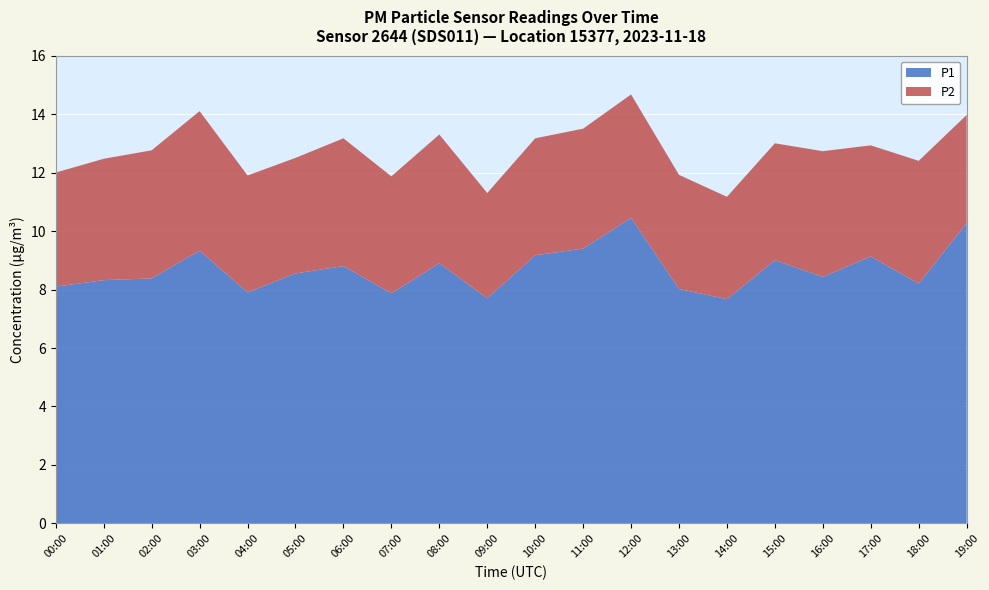

Reading left to right, what are all the values shown in this chart?

P1: 8.1	8.3	8.4	9.3	7.9	8.6	8.8	7.9	8.9	7.7	9.2	9.4	10.4	8.0	7.7	9.0	8.4	9.1	8.2	10.3
P2: 3.9	4.2	4.4	4.8	4.0	4.0	4.4	4.0	4.4	3.6	4.0	4.1	4.2	3.9	3.5	4.0	4.3	3.8	4.2	3.7